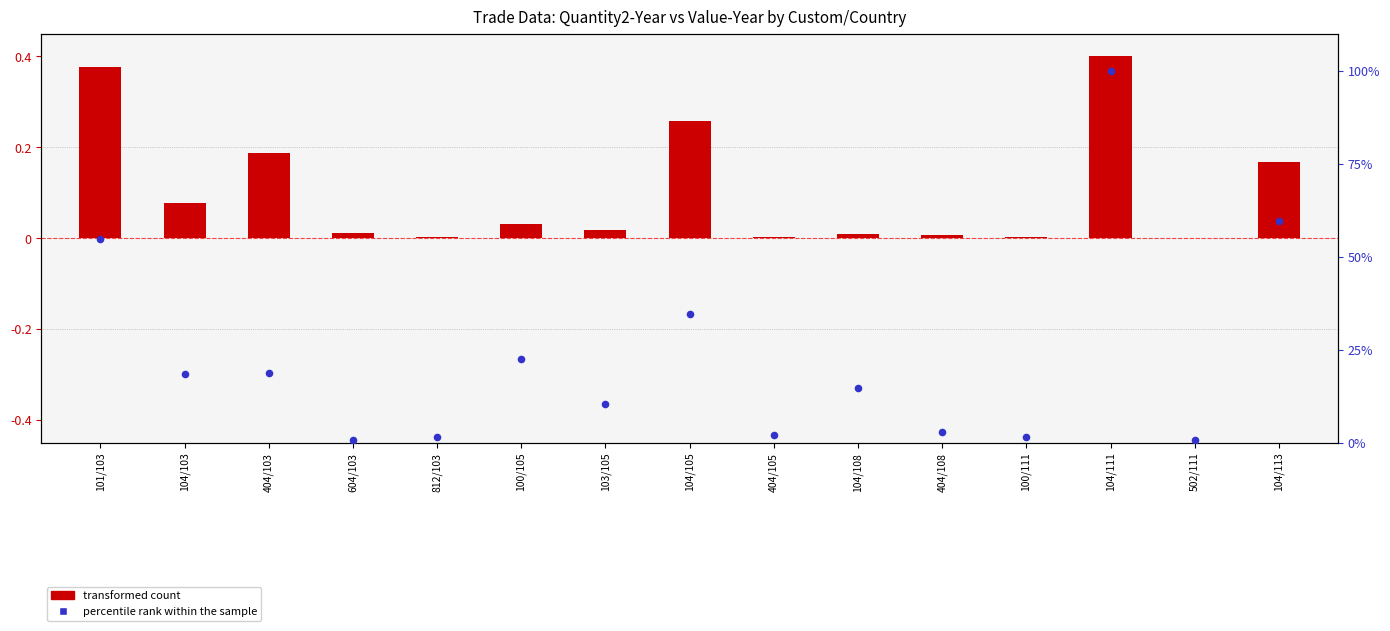

What is the total value across all series at 104/103?

18.4